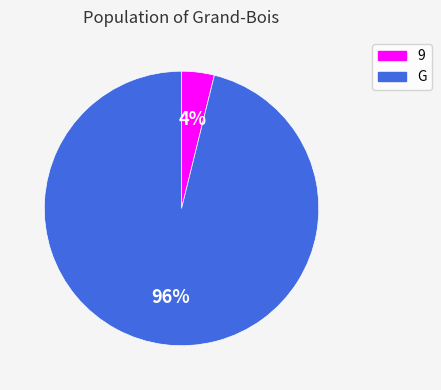

Do 9 and G together represent more than half of the pie?

Yes